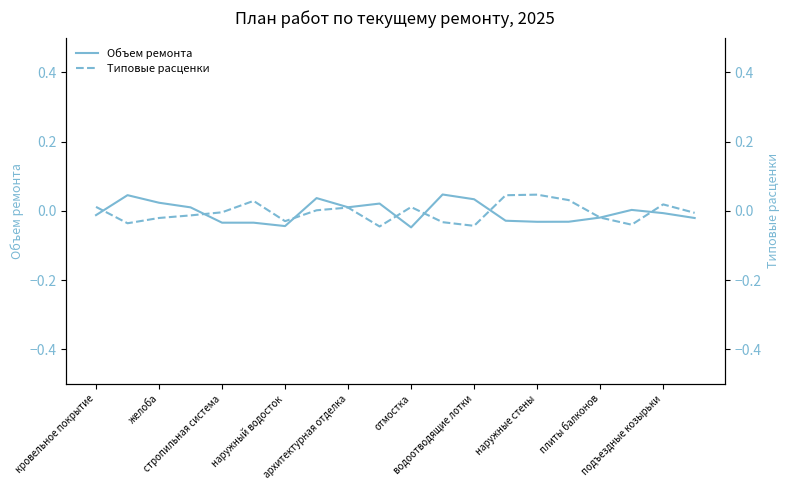

True or false: Объем ремонта and Типовые расценки cross at least once.

True